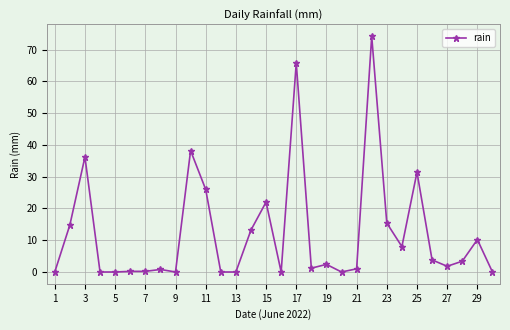

What is the average value?

12.3